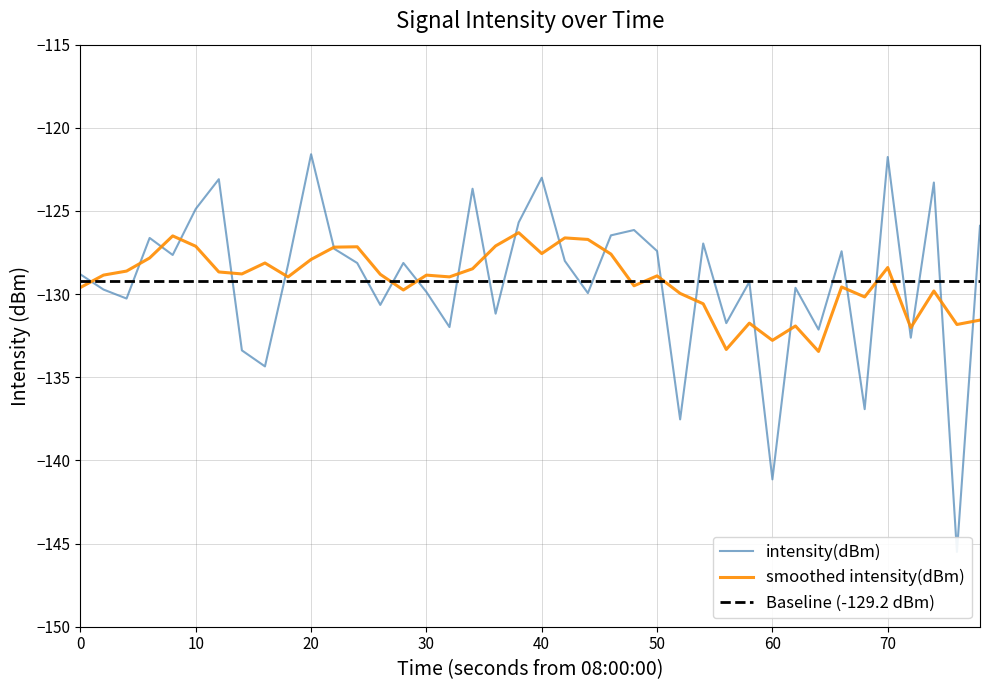

What is the maximum value for smoothed intensity(dBm)?

-126.3